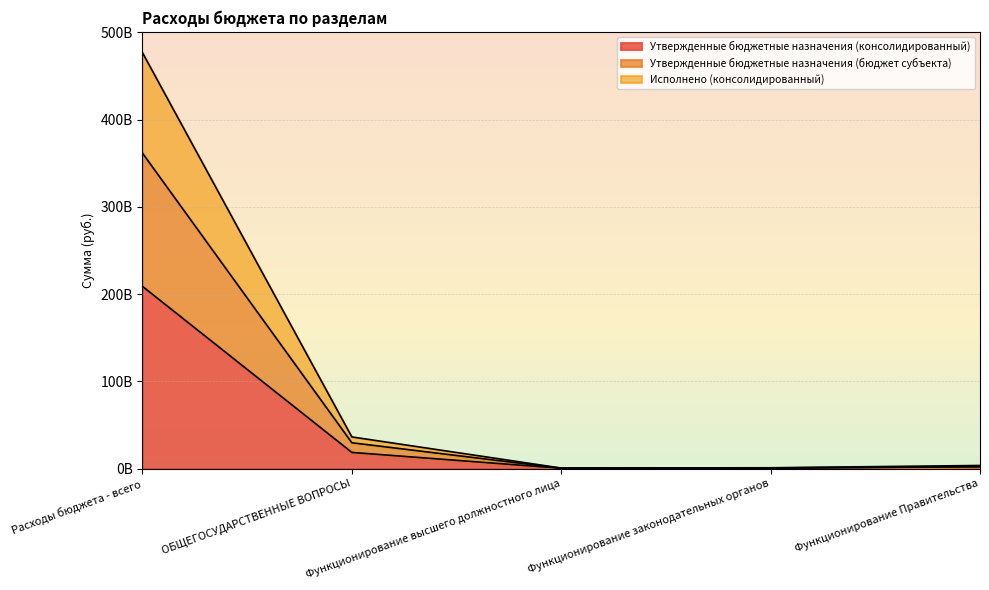

Reading right to left, extract all data points from this chart.

Утвержденные бюджетные назначения (консолидированный): 2046785815.0	387746430.3	331605776.7	18504449634.6	208800462091.6
Утвержденные бюджетные назначения (бюджет субъекта): 3539678223.1	921607821.7	568517634.4	36241513443.8	476683103111.2
Исполнено (консолидированный): 2216183077.7	677796442.3	352562237.2	29570521025.4	361522949039.0